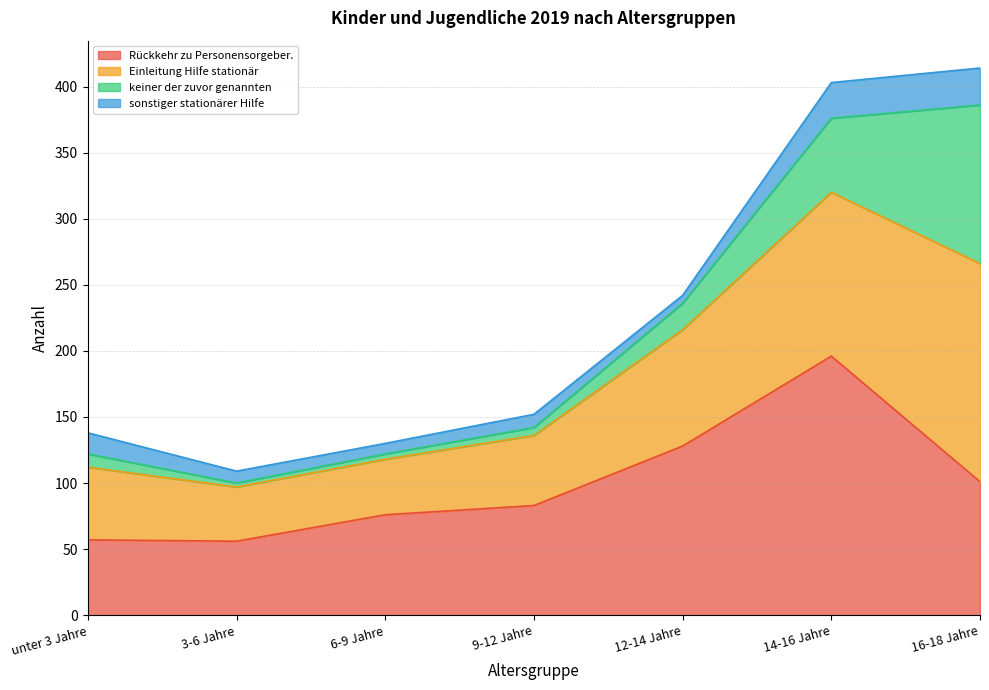

The value of Rückkehr zu Personensorgeber. at 16-18 Jahre is 21. True or false?

False